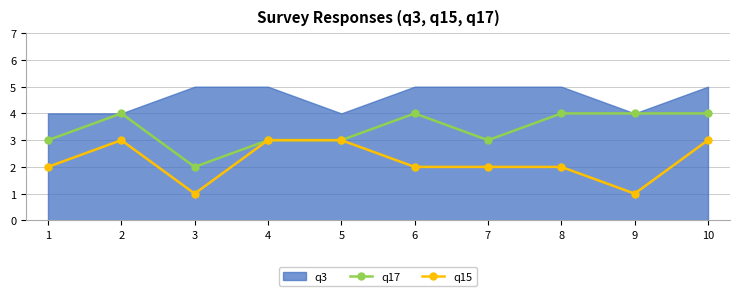

What is the difference between the highest and lowest values at 7?

3